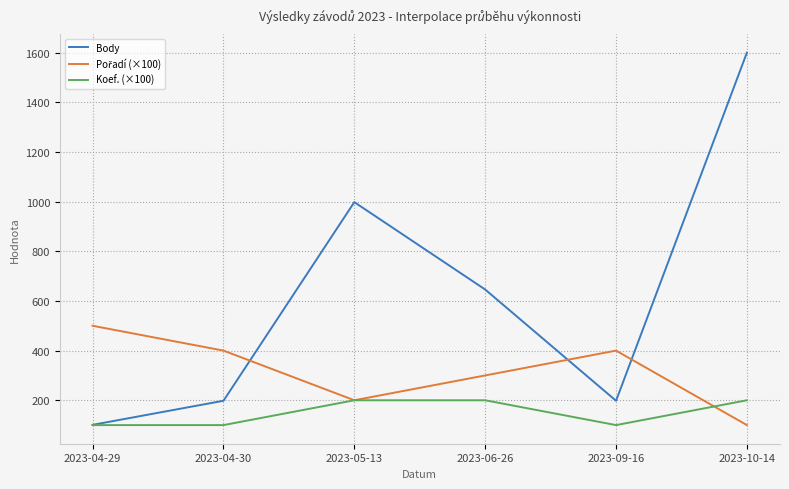

What is the greatest value displayed?

1600